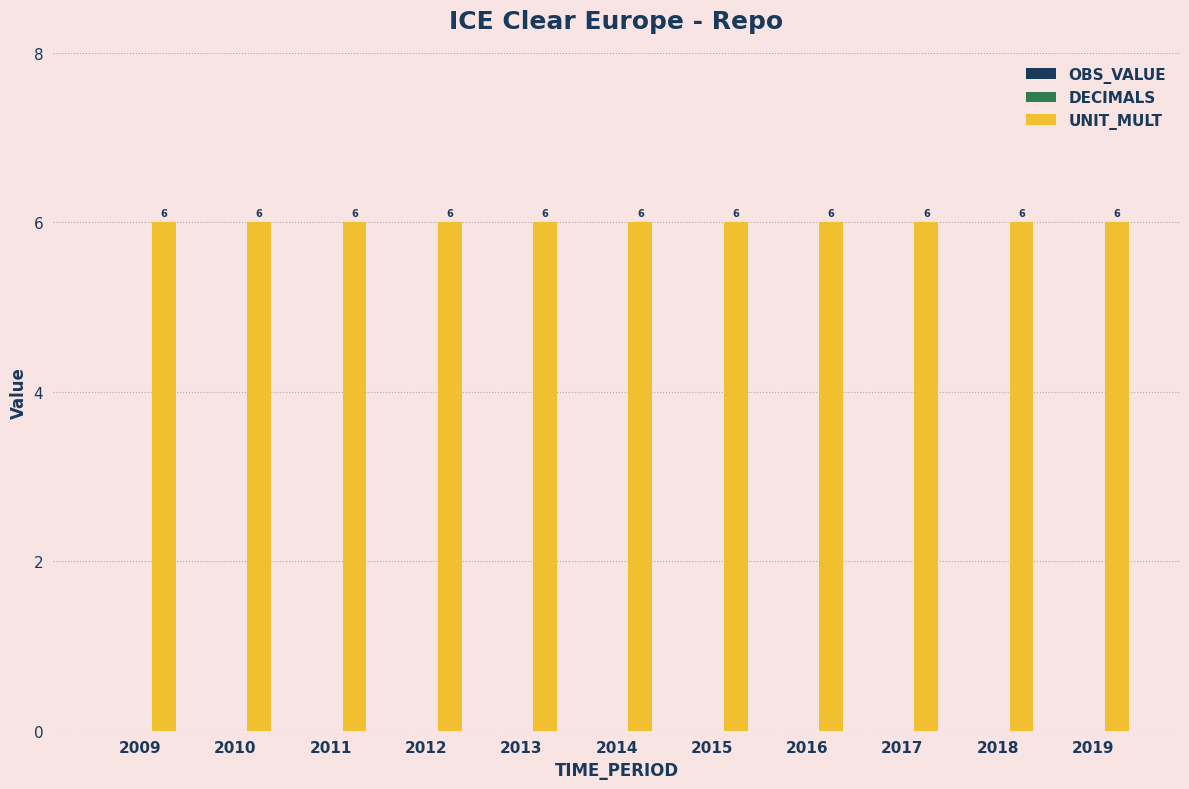

At which category is the sum across all series the highest?

2009